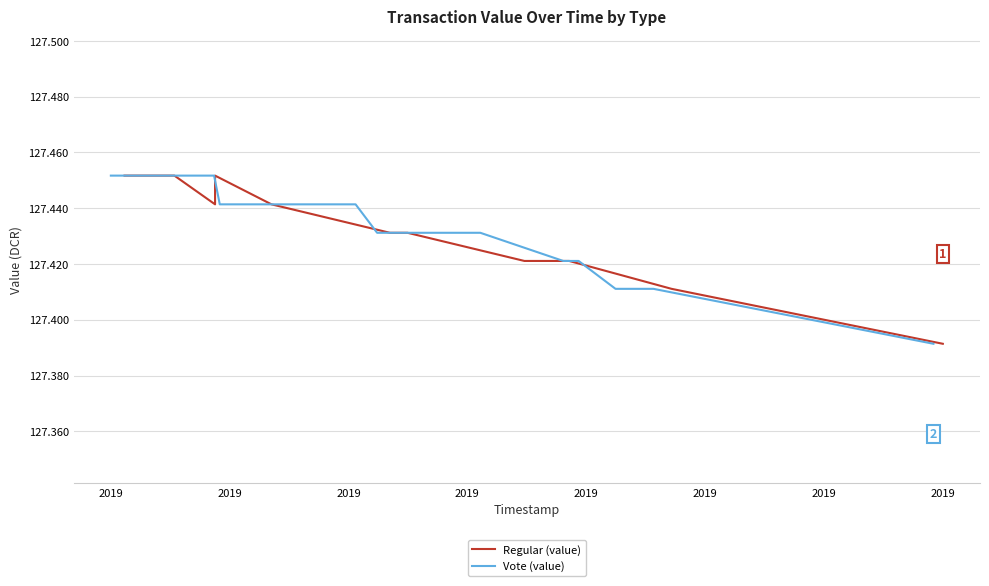

Does the chart display data point markers on the line(s)?

No